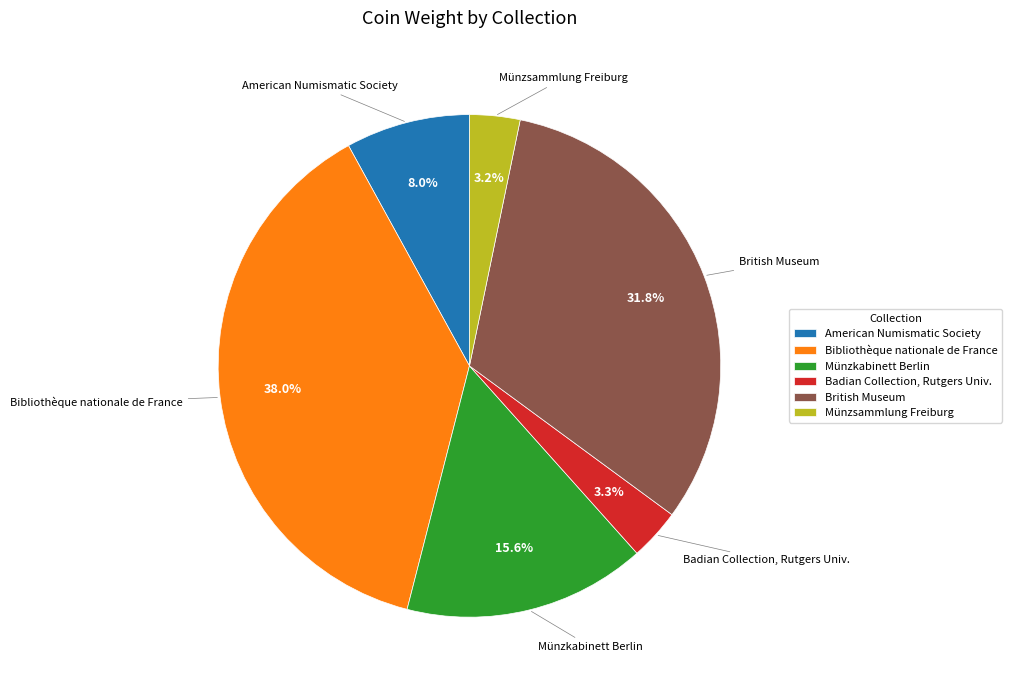

Does Bibliothèque nationale de France represent more than half of the total?

No